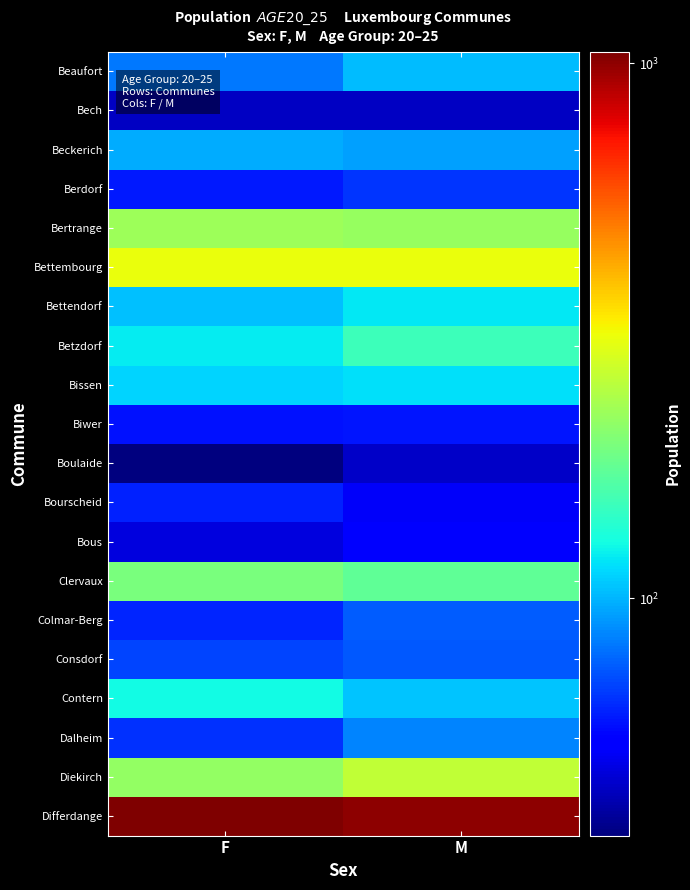

Which label corresponds to the smallest value in the chart?

F